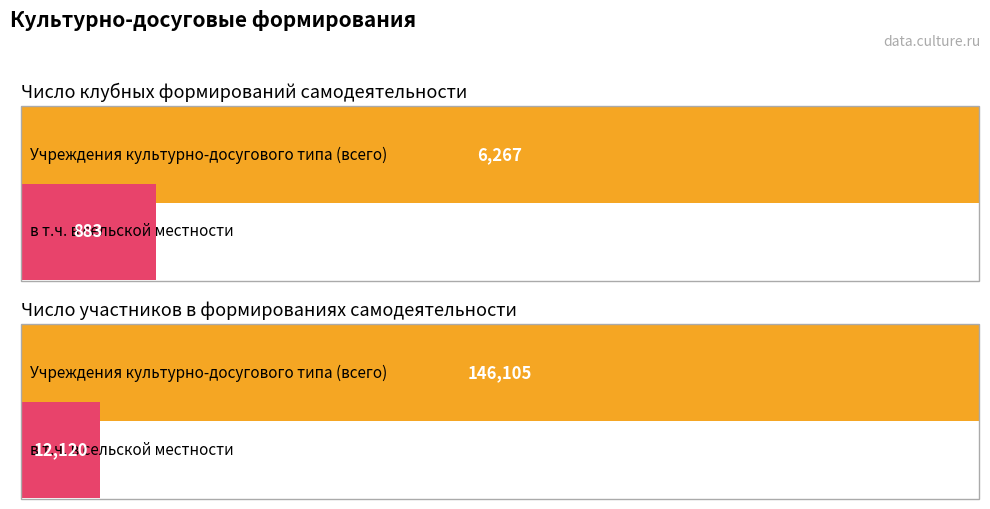

What is the highest value of the число участников series?

146105